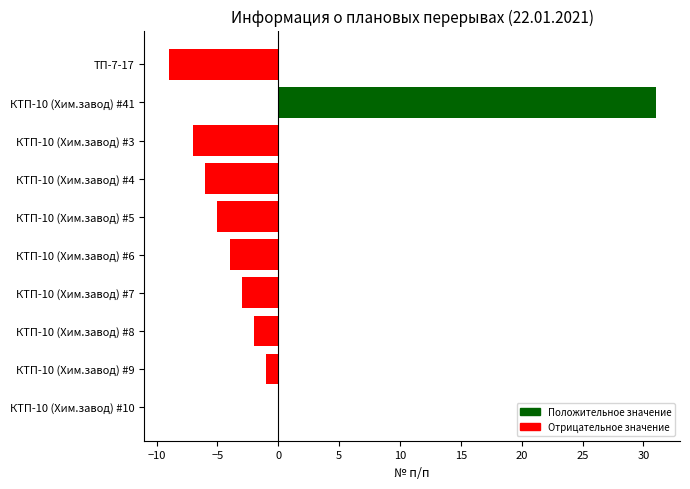

At which label is the value closest to 11?

КТП-10 (Хим.завод) #10